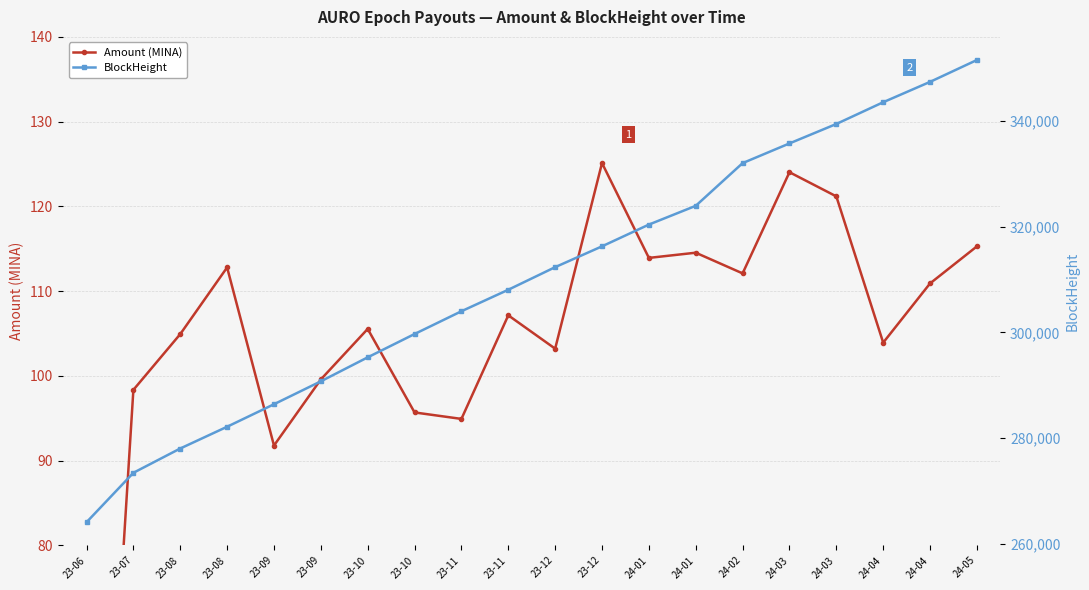

What is the difference between the Amount (MINA) values at 23-11 and 24-03?

26.3